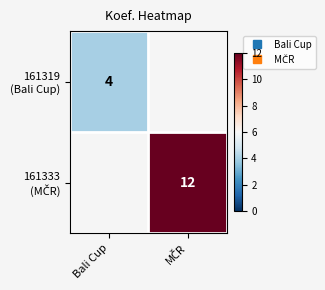

Where is 161319 (Bali Cup) nearest to the value 4?

Bali Cup